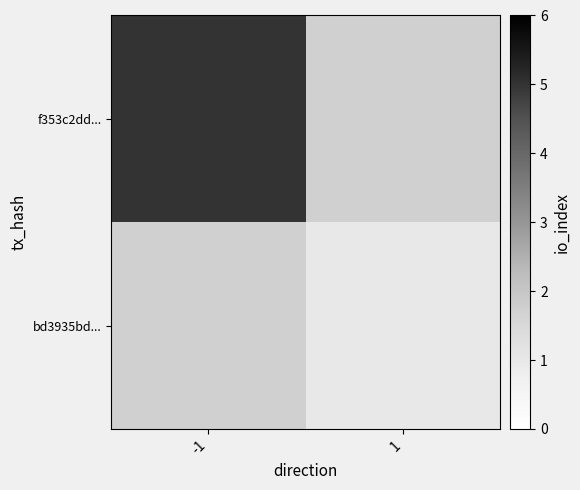

Which category has the highest value in the bd3935bd... series?

-1